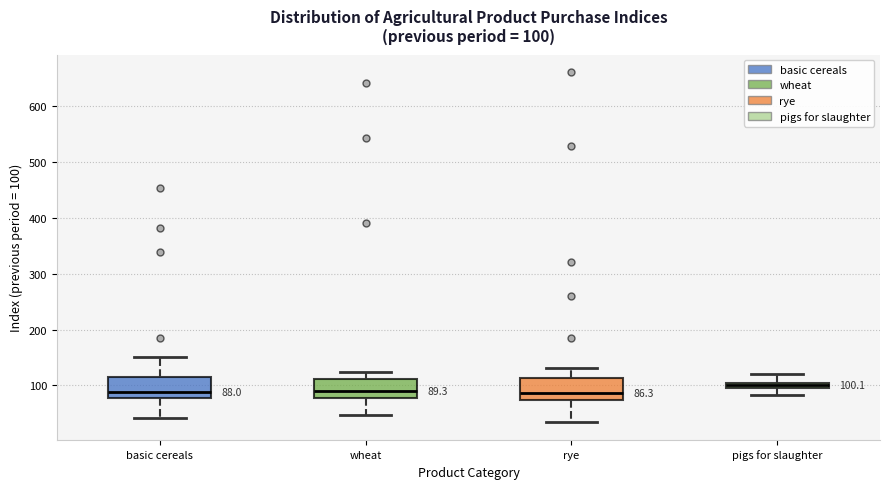

Which box has the highest median line?

pigs for slaughter